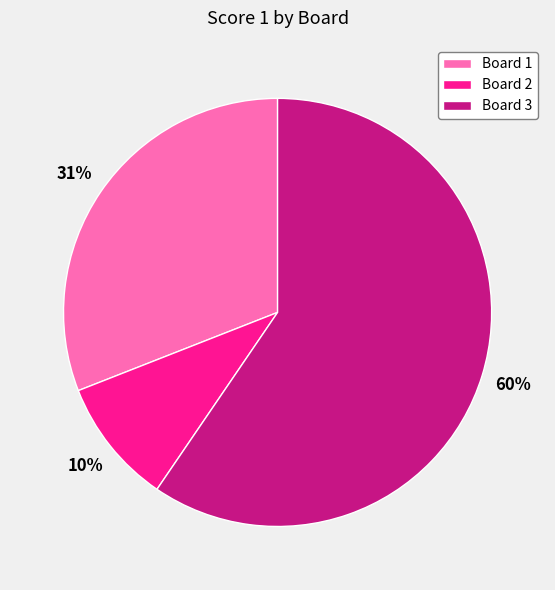

Which slice is the largest?

Board 3